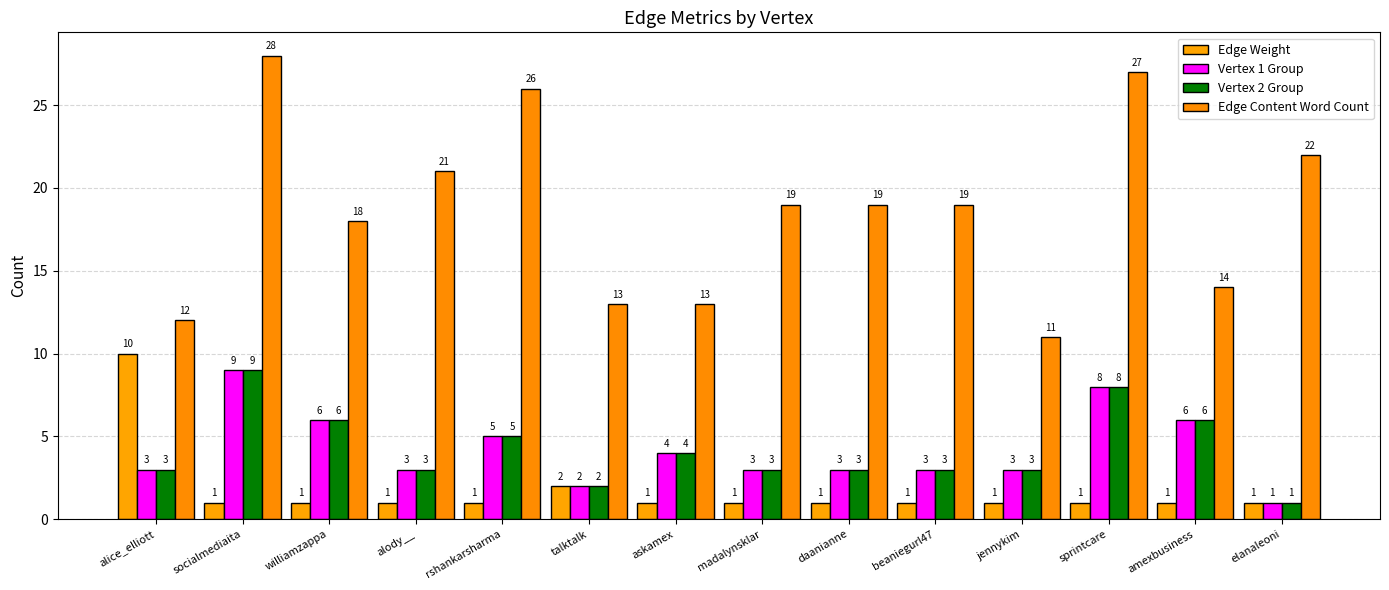

What position from the right is amexbusiness?

2